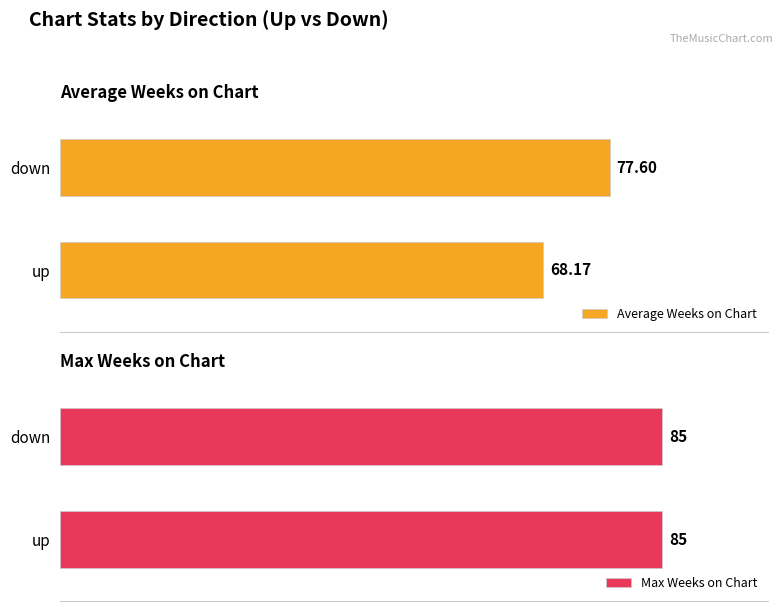

How many groups of bars are there?

2